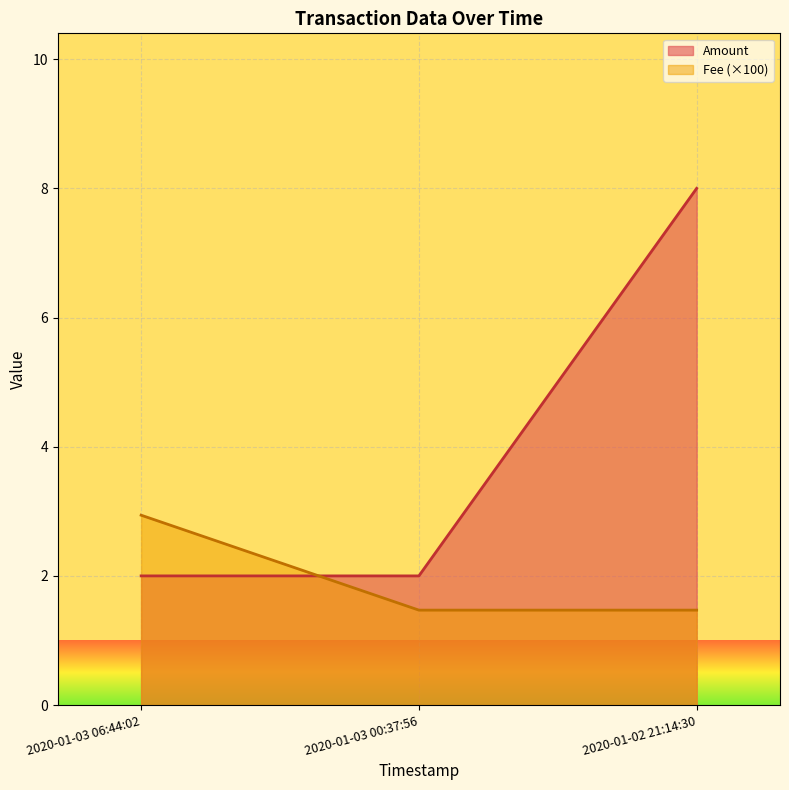

The Fee series shows 1.5 at 2020-01-02 21:14:30. True or false?

True